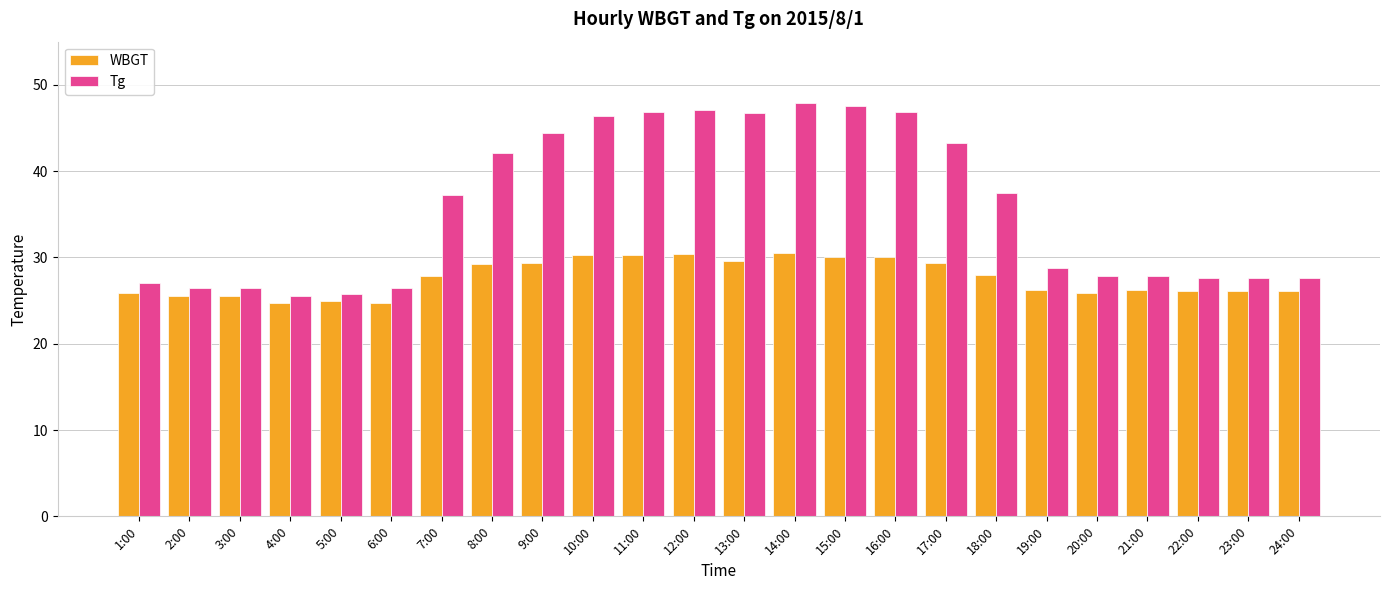

The value of Tg at 16:00 is 18.6. True or false?

False